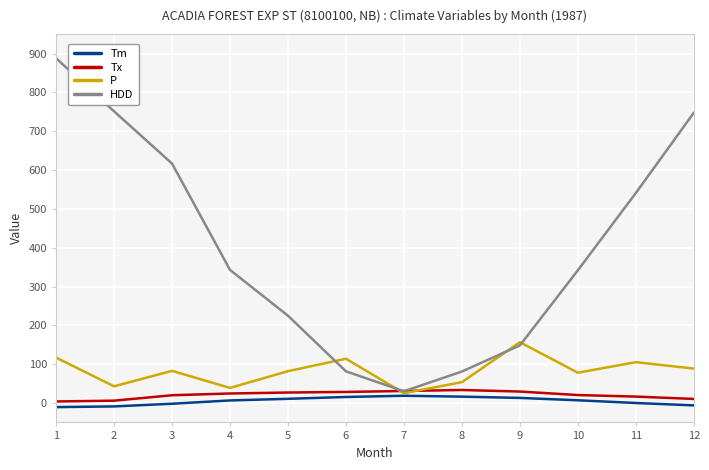

What is the difference between the maximum and minimum values in the P series?

131.4